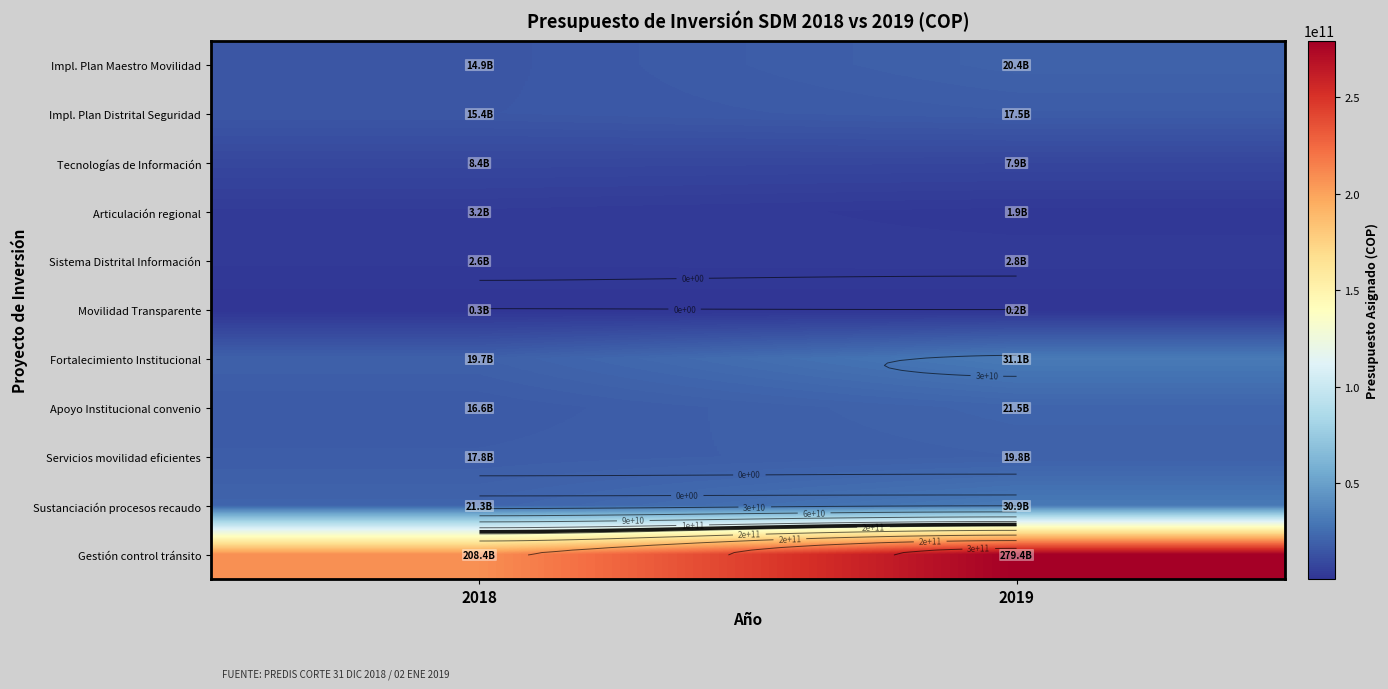

What is the difference between the highest and lowest values at 2018?

208043517463